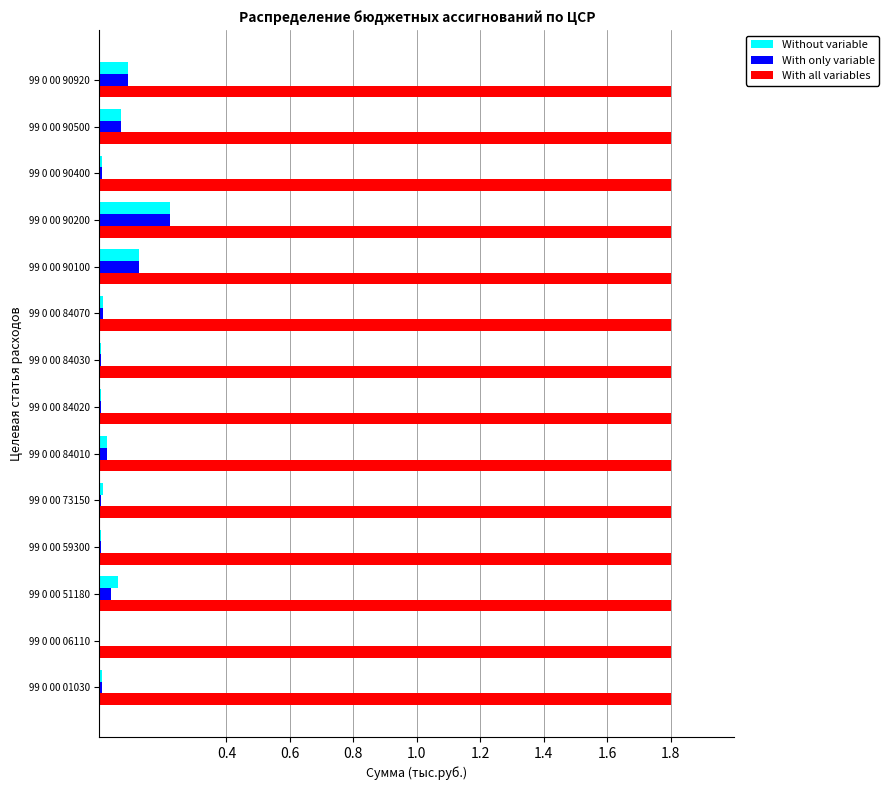

What is the sum of all With only variable values?

0.6